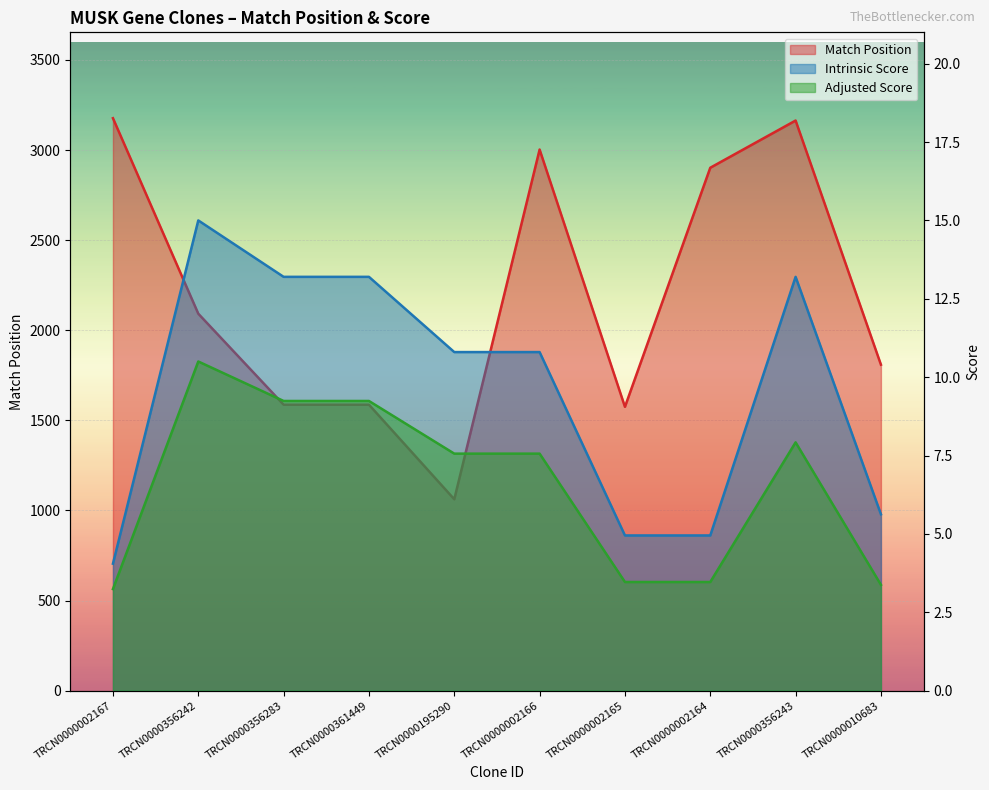

Is it true that Match Position equals 706.5 at TRCN0000356283?

False